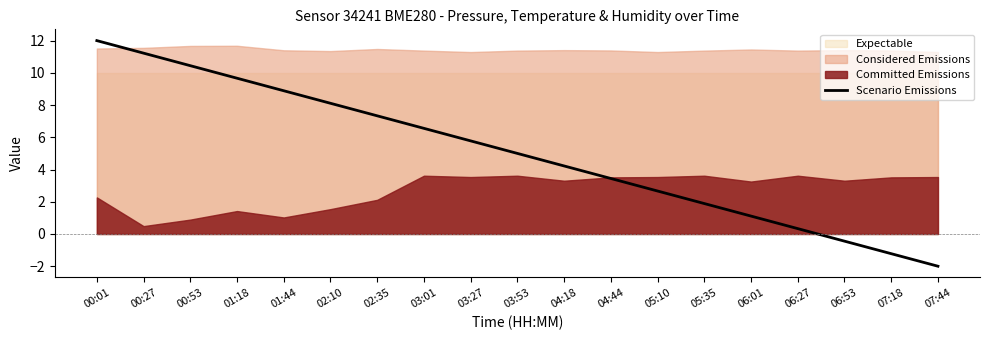

How many values exceed 5?

9